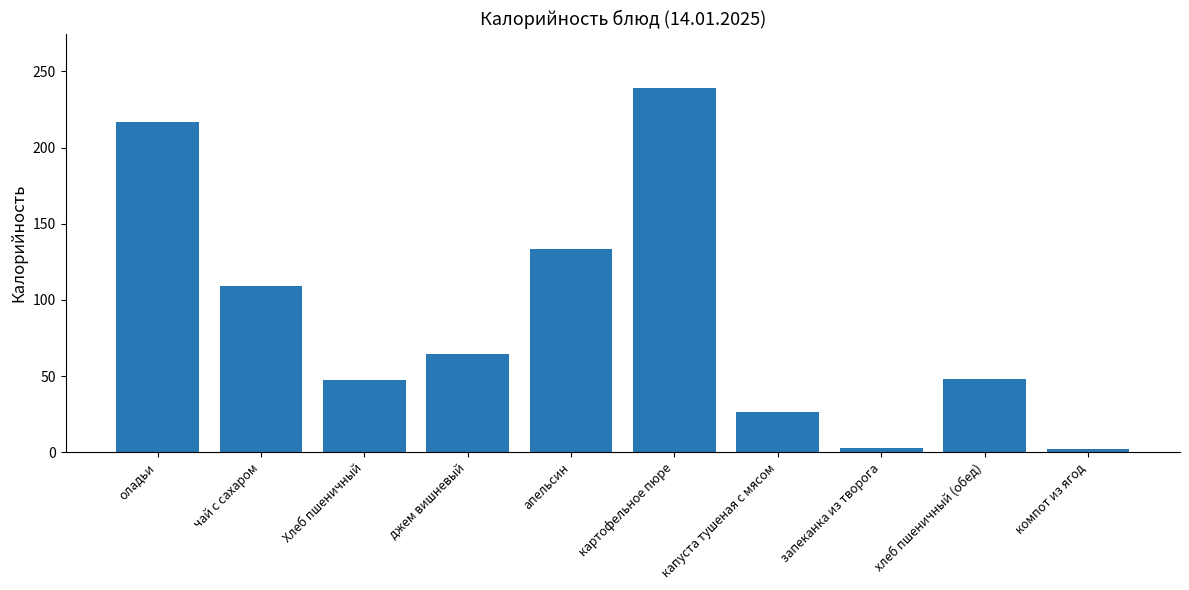

At which category does the chart reach its peak across all series?

картофельное пюре